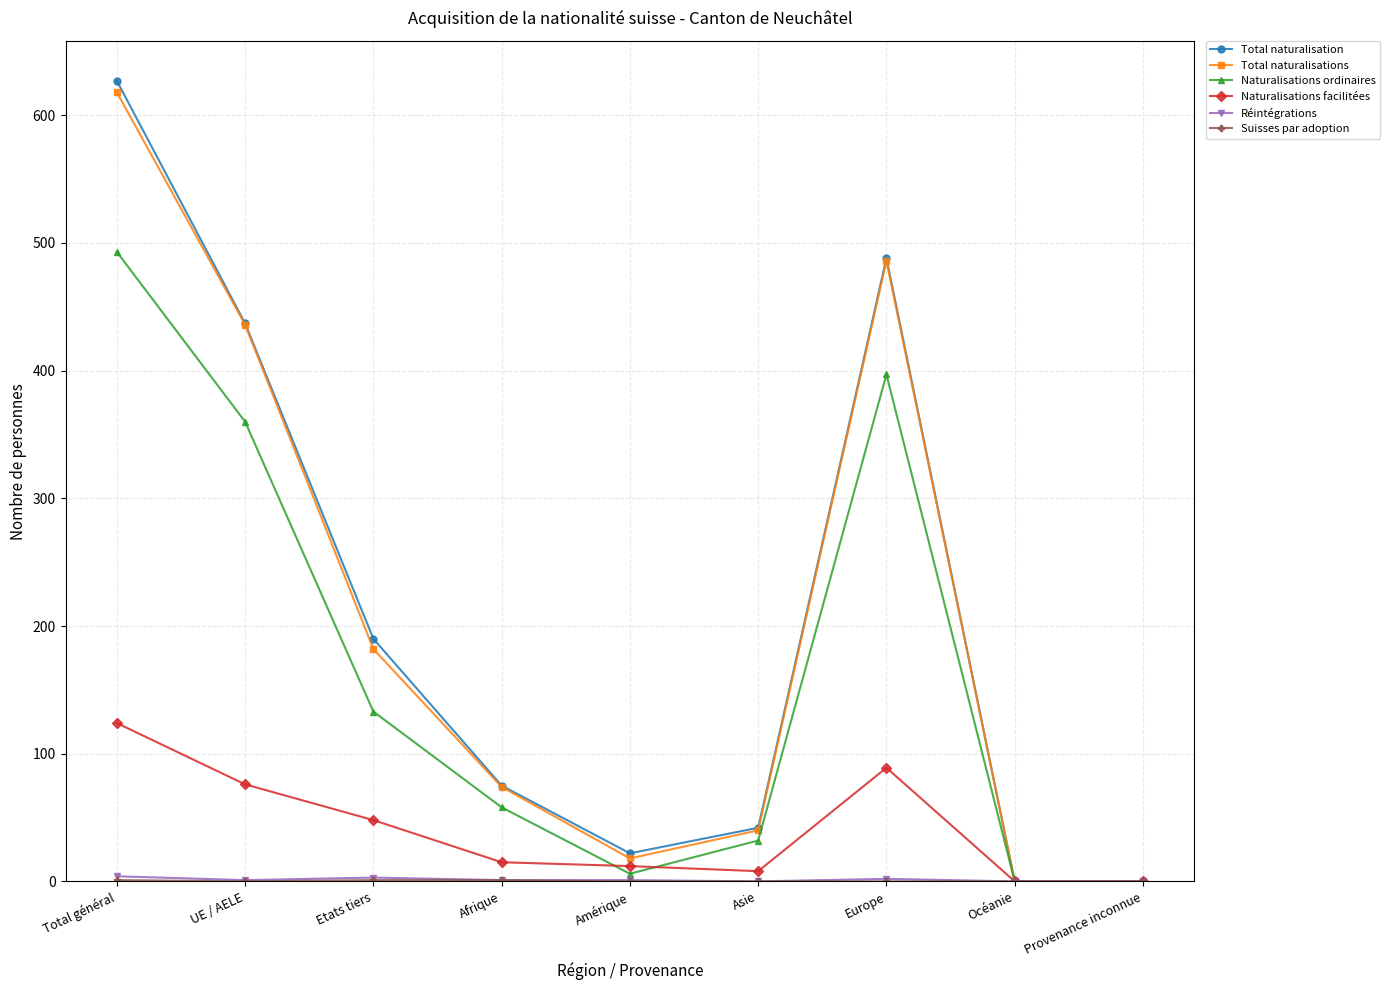

What is the label of the 9th point from the left?

Provenance inconnue